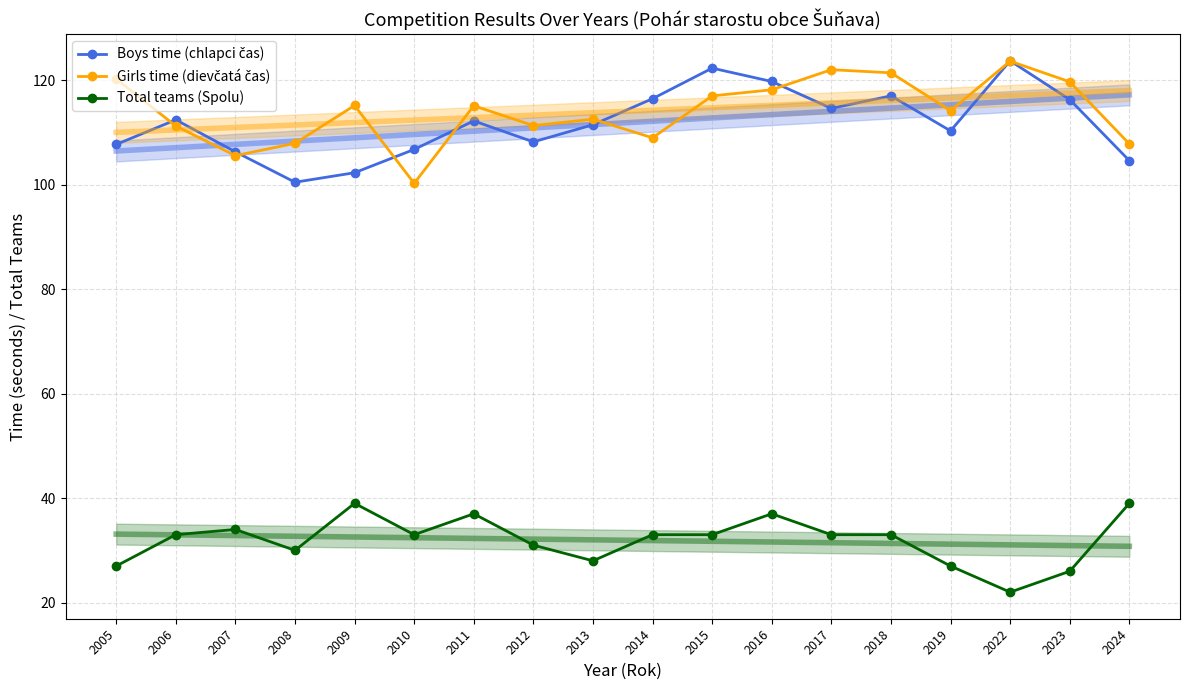

At which label does Boys time (chlapci čas) first exceed 112?

2006